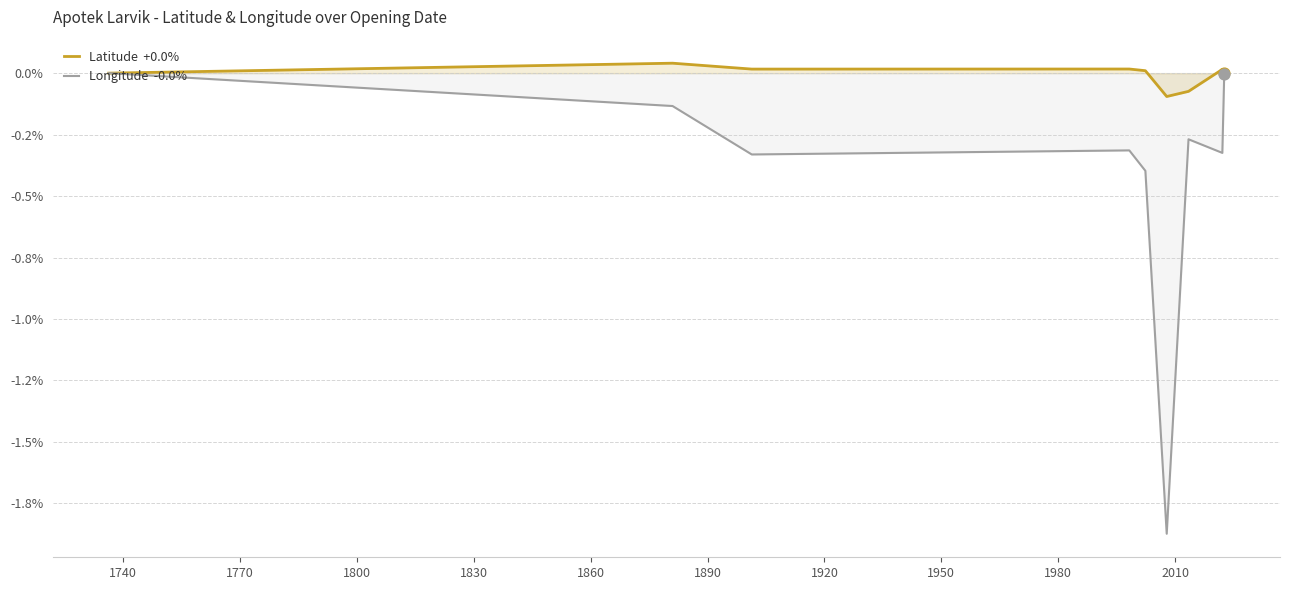

Which series has the largest Y range (max minus min)?

Longitude  -0.0%